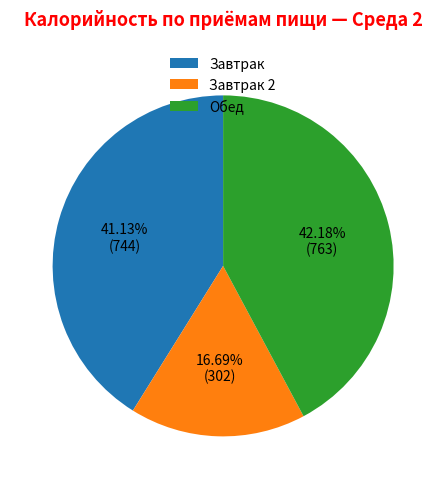

Is there any slice that represents more than half of the pie?

No